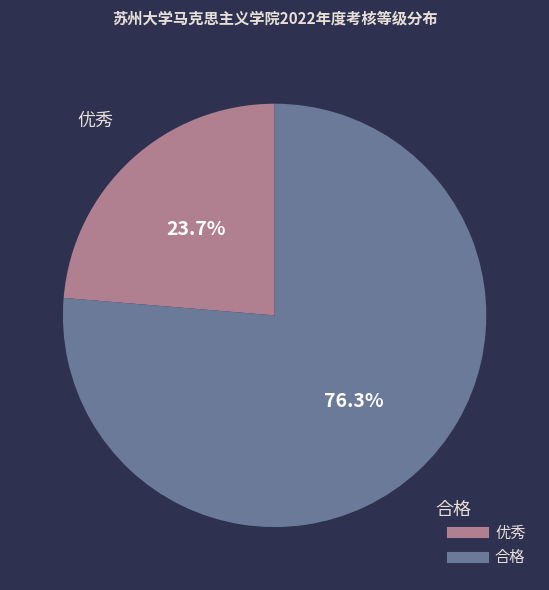

Is it true that 优秀 is 24% of the pie?

True